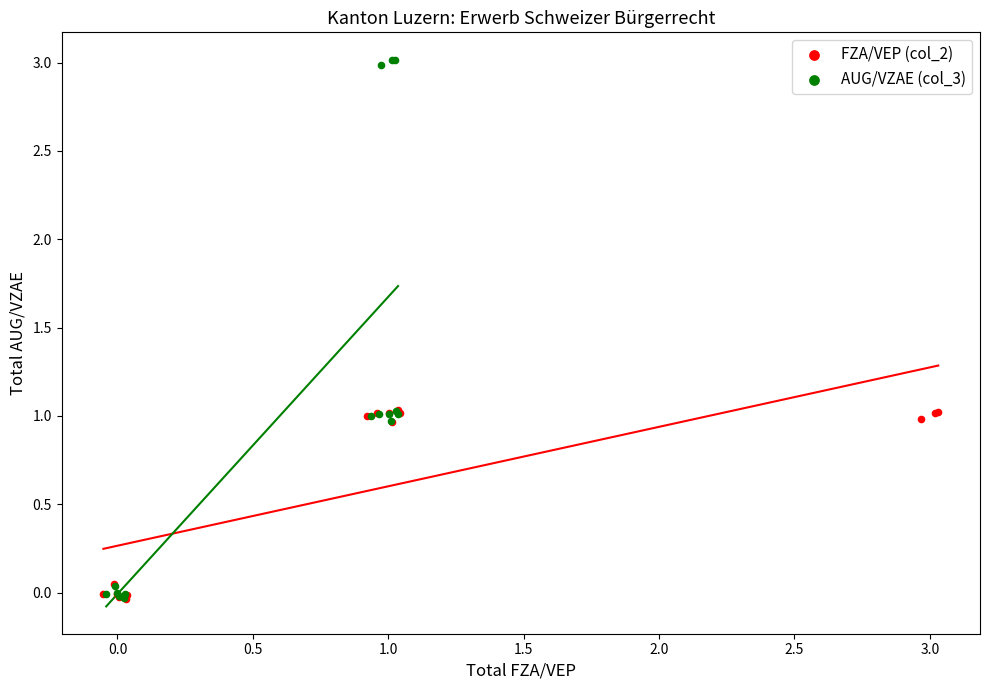

Which series contains the highest Y value?

AUG/VZAE (col_3)